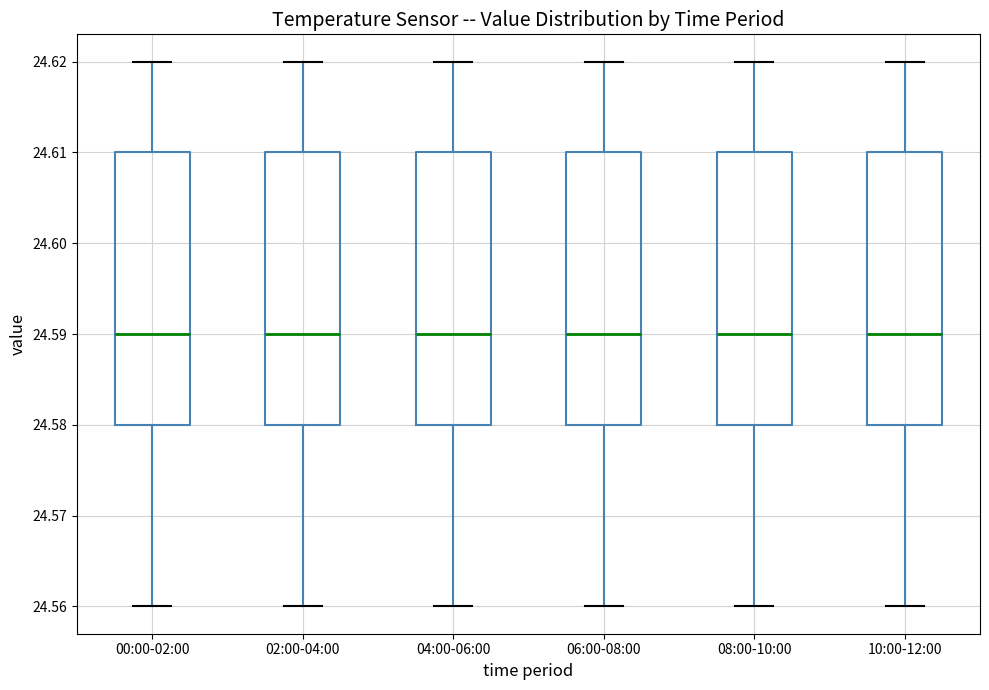

Reading left to right, read every box against the y-axis: the position of its median line, the range the box covers, and the ends of its whiskers. The values are not printed on the chart, so give them approximately, as read against the axis.

00:00-02:00: median 24.59, box 24.58 to 24.61, whiskers 24.56 to 24.62
02:00-04:00: median 24.59, box 24.58 to 24.61, whiskers 24.56 to 24.62
04:00-06:00: median 24.59, box 24.58 to 24.61, whiskers 24.56 to 24.62
06:00-08:00: median 24.59, box 24.58 to 24.61, whiskers 24.56 to 24.62
08:00-10:00: median 24.59, box 24.58 to 24.61, whiskers 24.56 to 24.62
10:00-12:00: median 24.59, box 24.58 to 24.61, whiskers 24.56 to 24.62